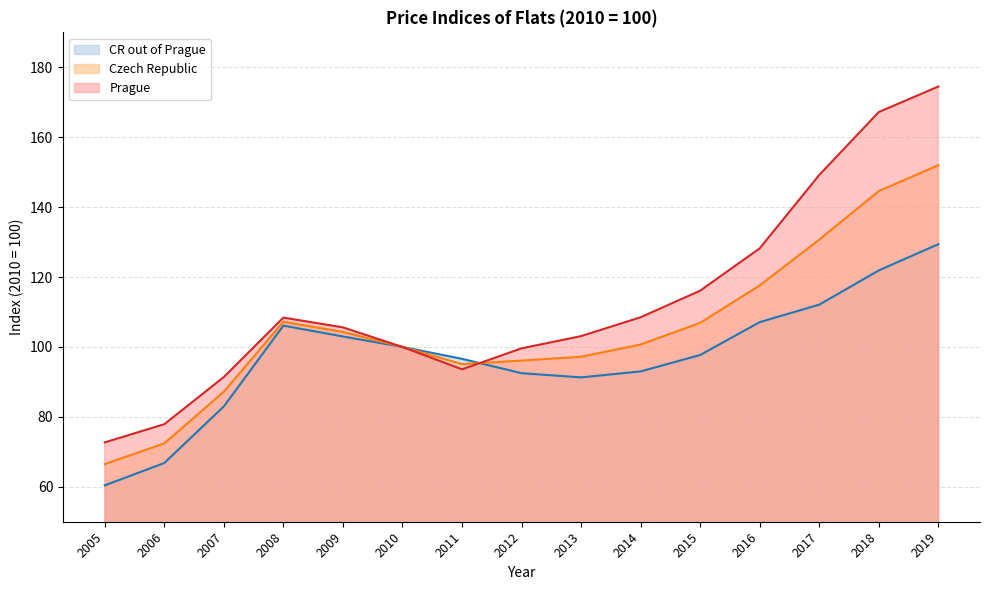

What is the value of the Prague point at the 10th from the left?

108.5